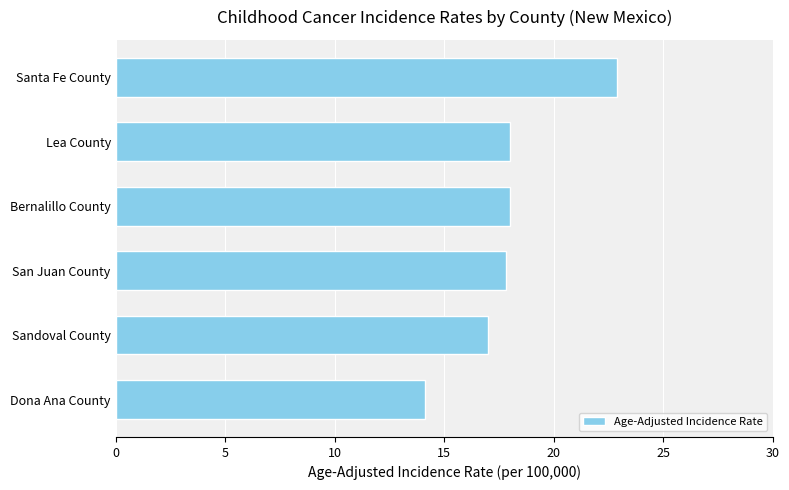

True or false: the data shows 25.2 at San Juan County.

False